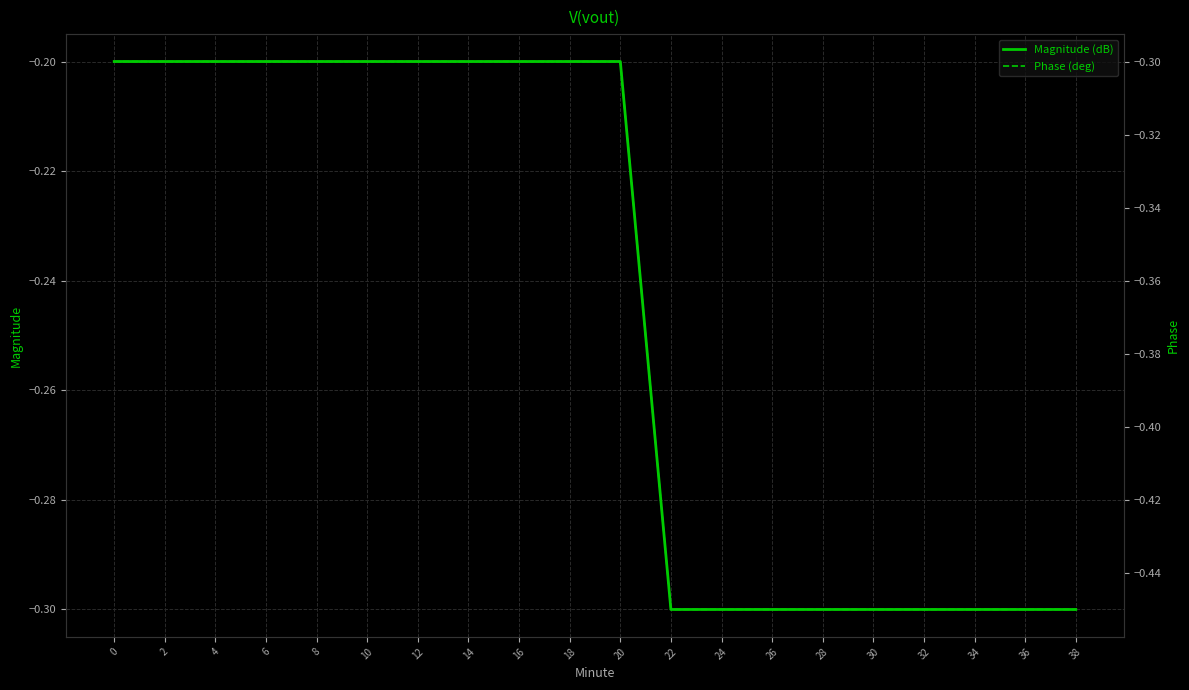

Count the number of data series in this chart.

2